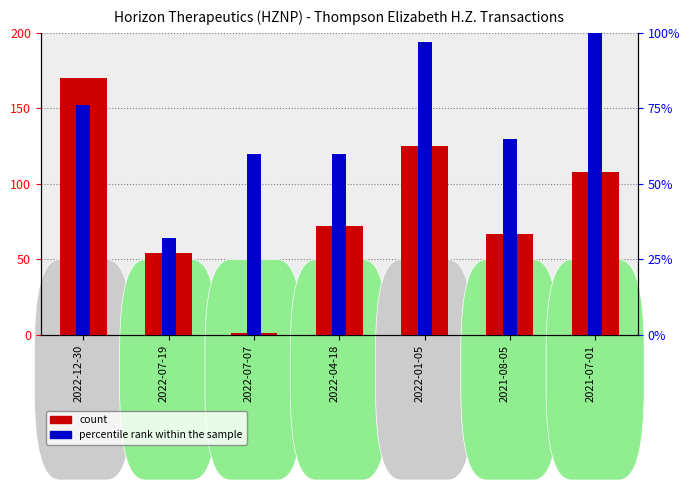

What is the approximate value of percentile rank within the sample at 2021-07-01?

100